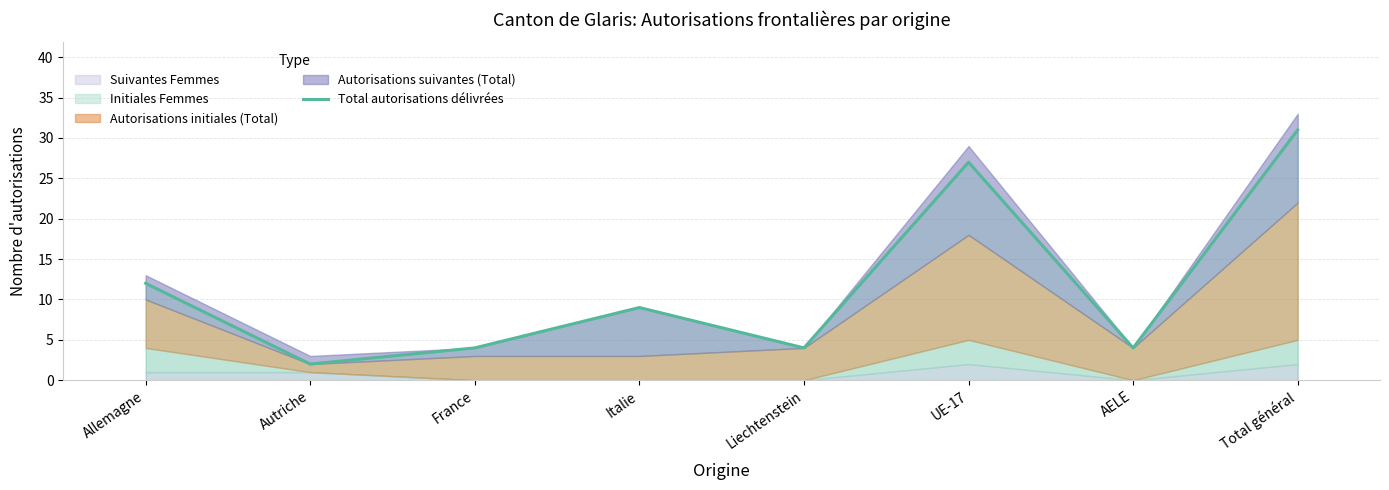

The chart shows a value of 45 at Total général. True or false?

False